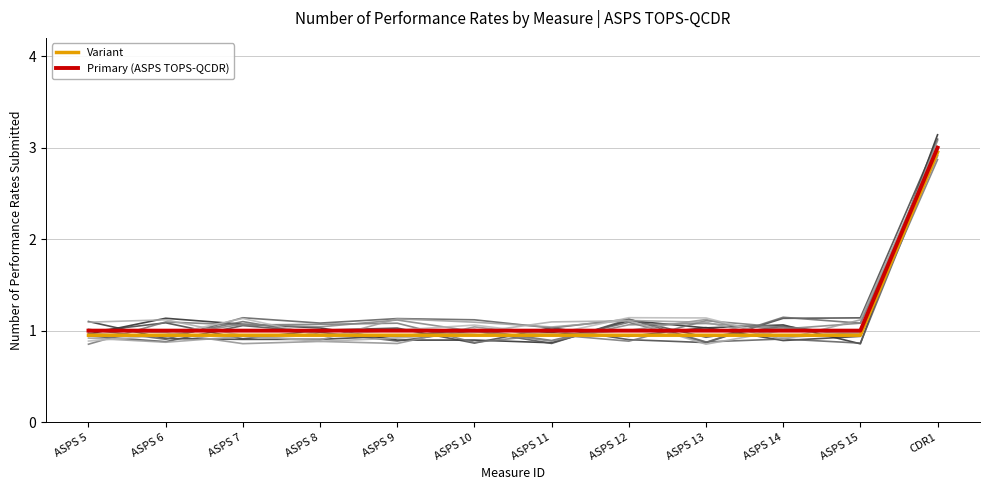

What is the label of the 1st point from the right?

CDR1